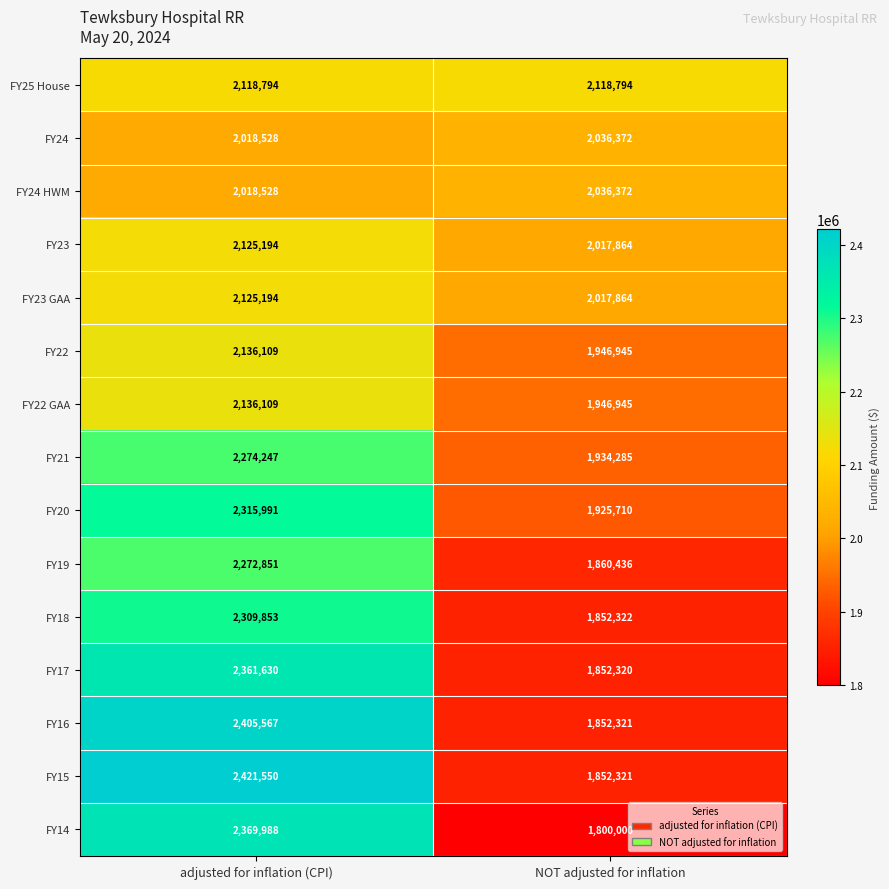

The value of FY22 GAA at NOT adjusted for inflation is 1946945. True or false?

True